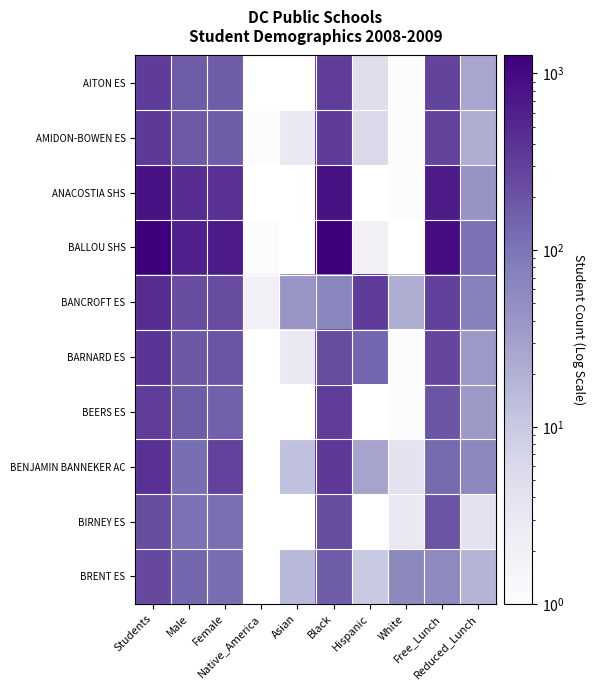

How many series are shown in this chart?

10